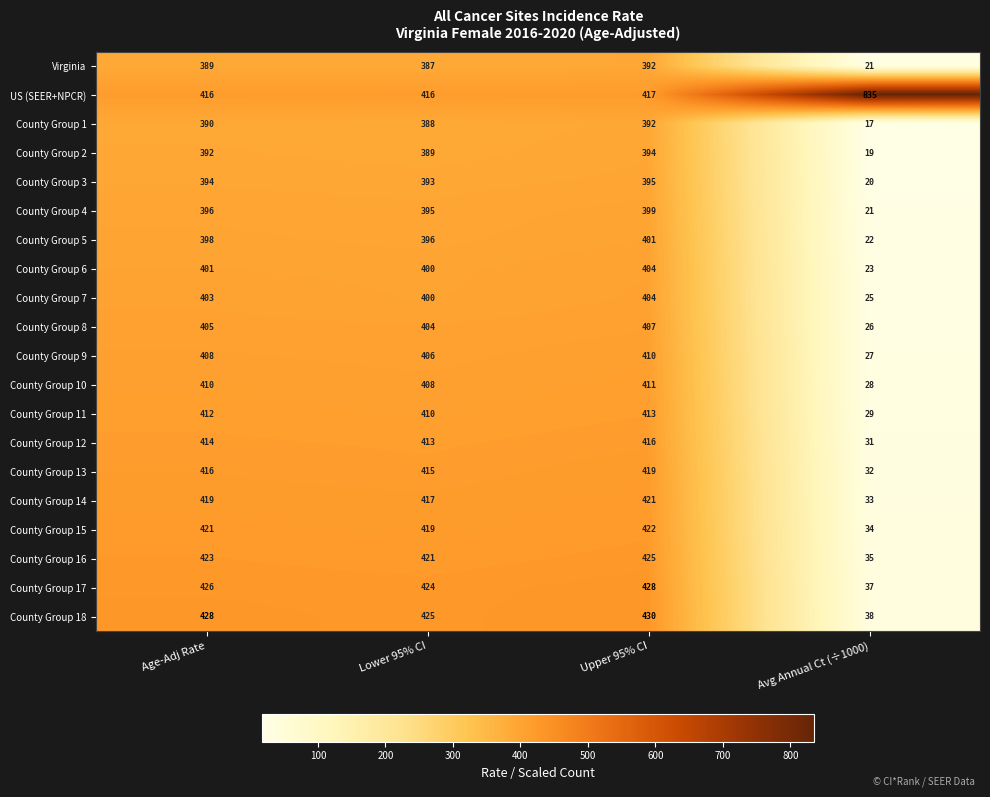

True or false: County Group 5 has a value of 132 at Upper 95% CI.

False